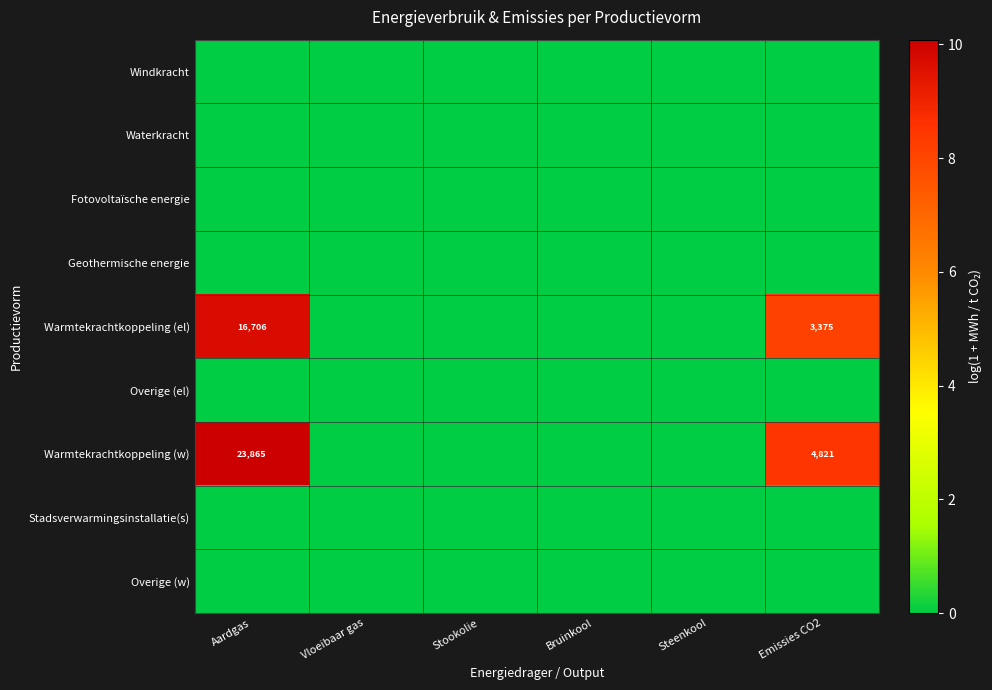

What is the difference between the Warmtekrachtkoppeling (el) values at Stookolie and Emissies CO2?

8.1